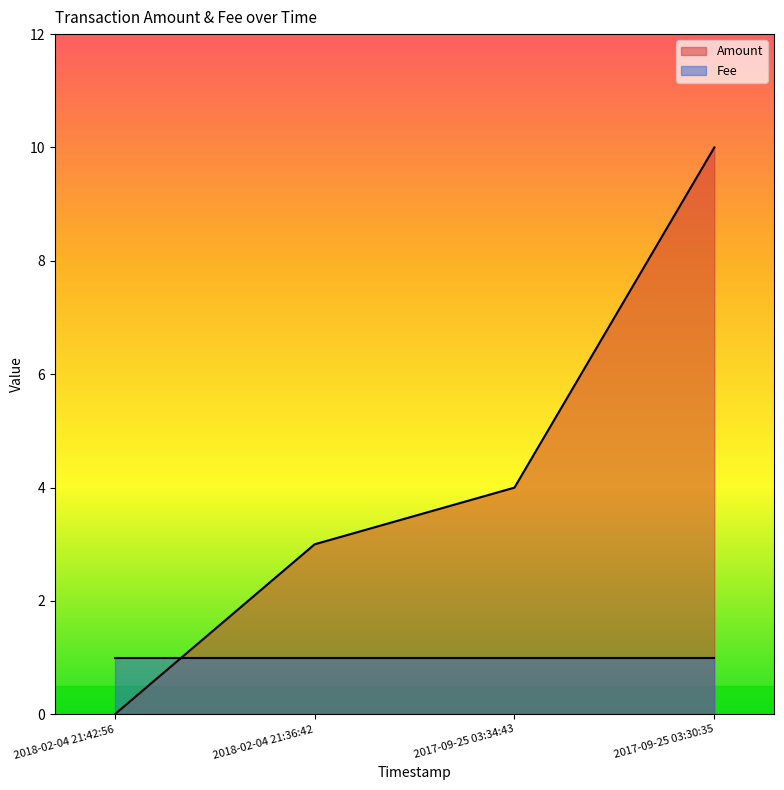

How many distinct data groups are displayed?

2